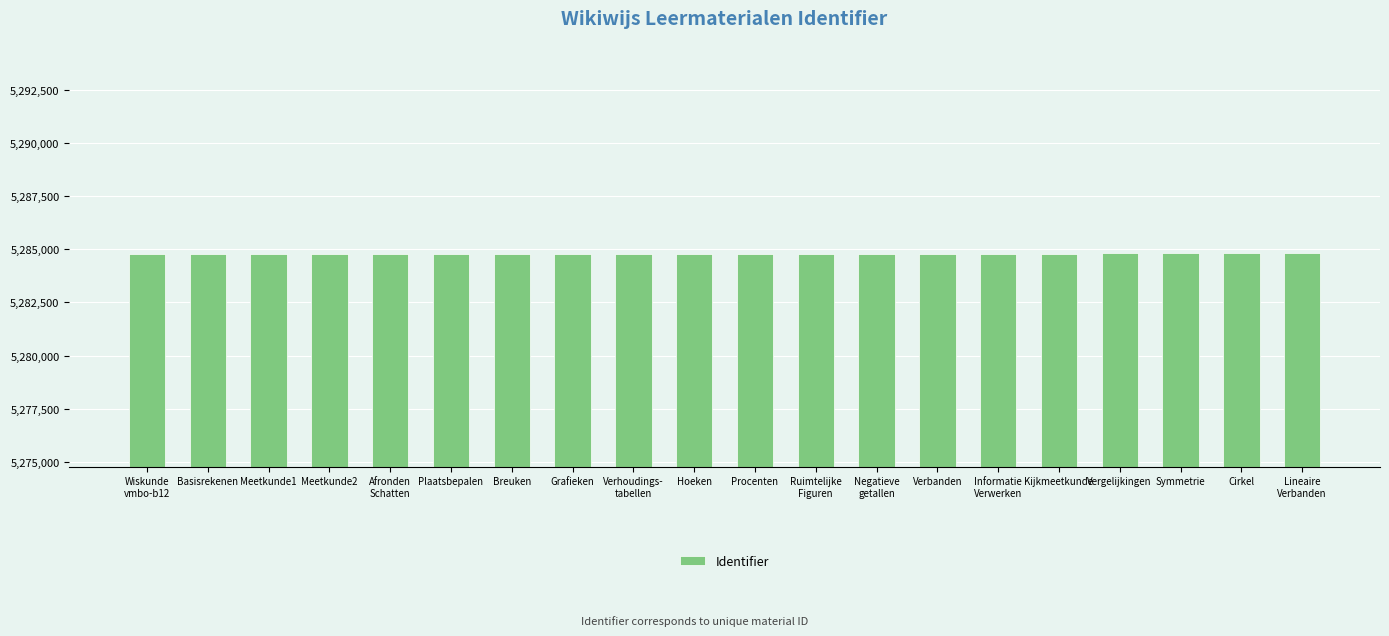

True or false: the data shows 1597075 at Grafieken.

False